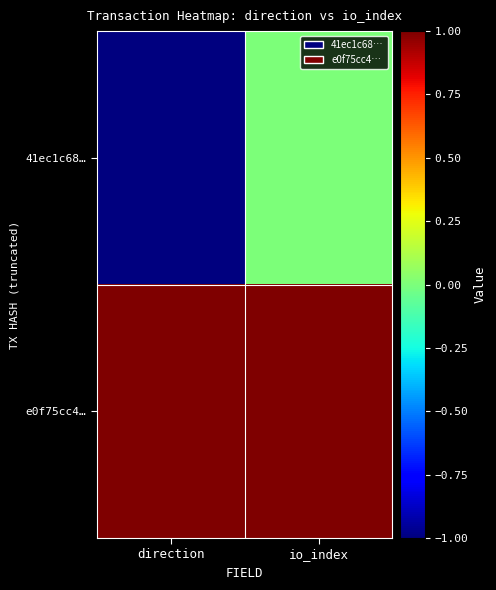

Which category has the highest value across all series?

direction